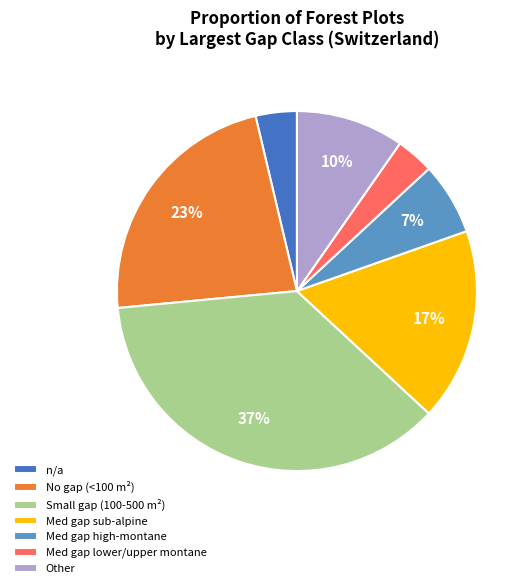

Combined, do Med gap high-montane and Small gap (100-500 m²) account for over 50%?

No